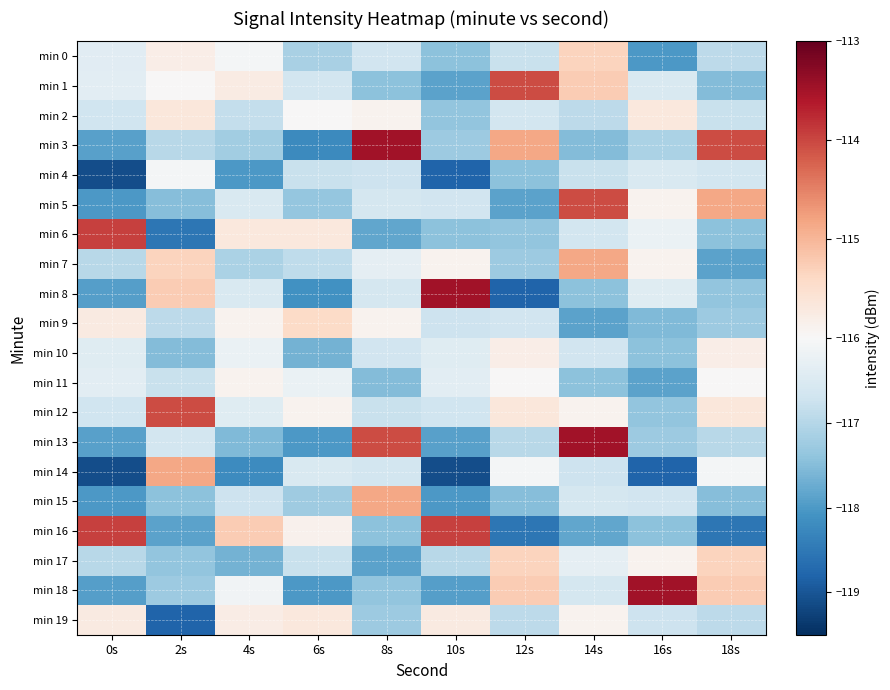

Rank the series by their maximum value, from lowest to highest.

min 4, min 11, min 10, min 19, min 2, min 9, min 0, min 17, min 7, min 14, min 15, min 1, min 5, min 12, min 6, min 16, min 3, min 8, min 13, min 18